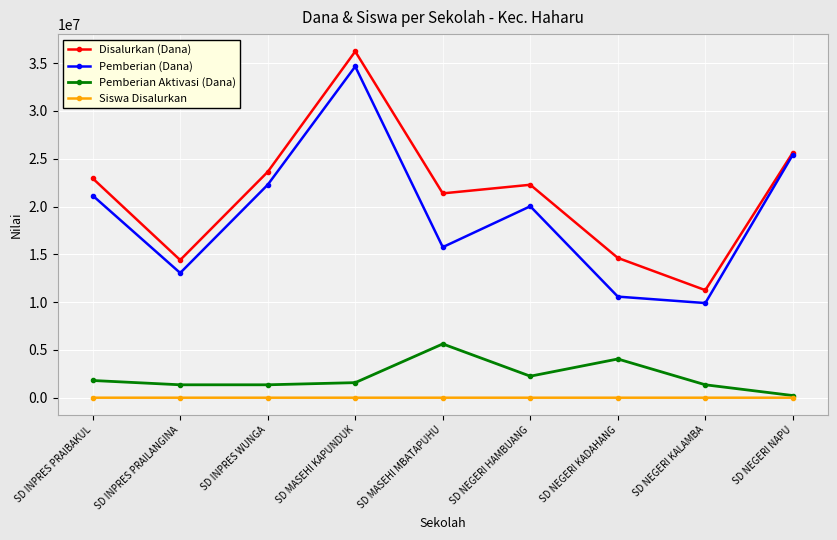

Which category has the highest value in the Pemberian Aktivasi (Dana) series?

SD MASEHI MBATAPUHU